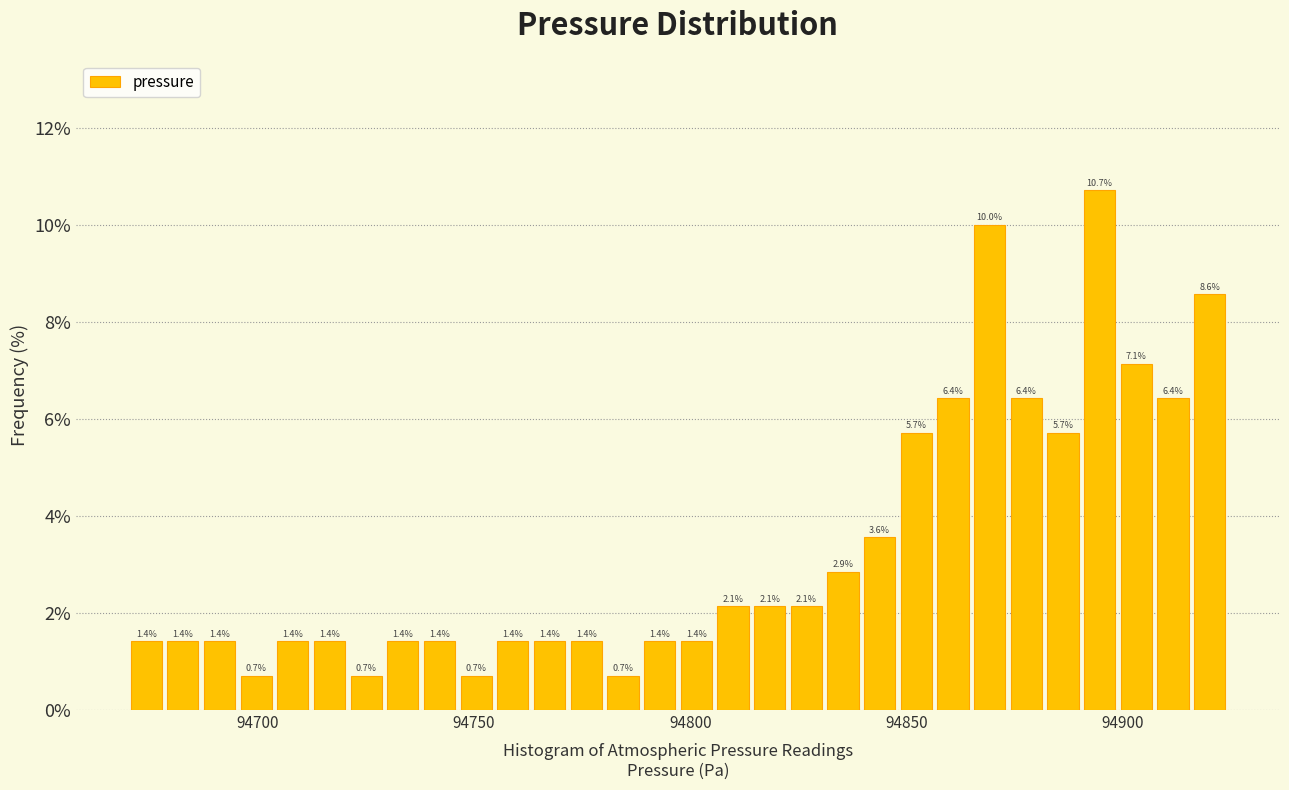

Read against the x-axis, roughly where is the centre of the tallest bar?

94895